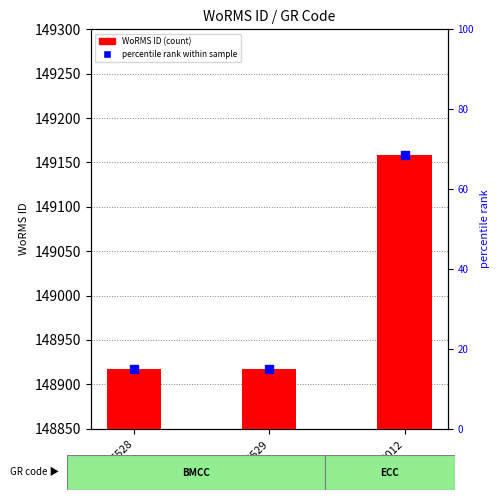

True or false: the data shows 130 at ECC012.

False